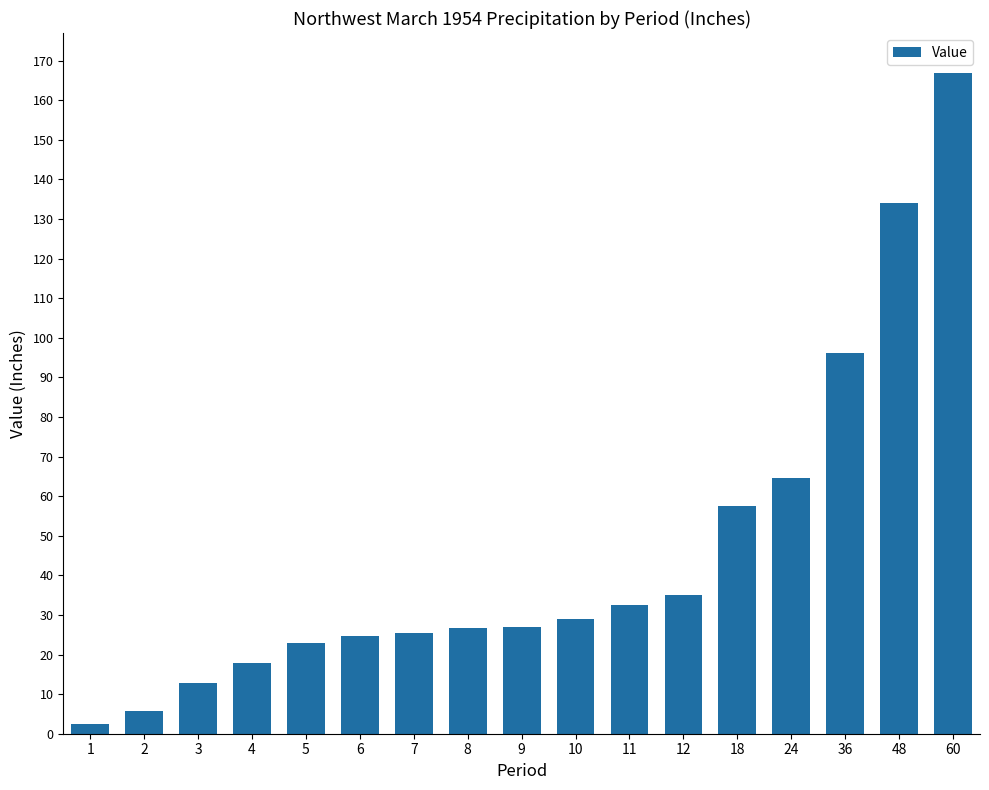

What is the greatest value displayed?

166.9